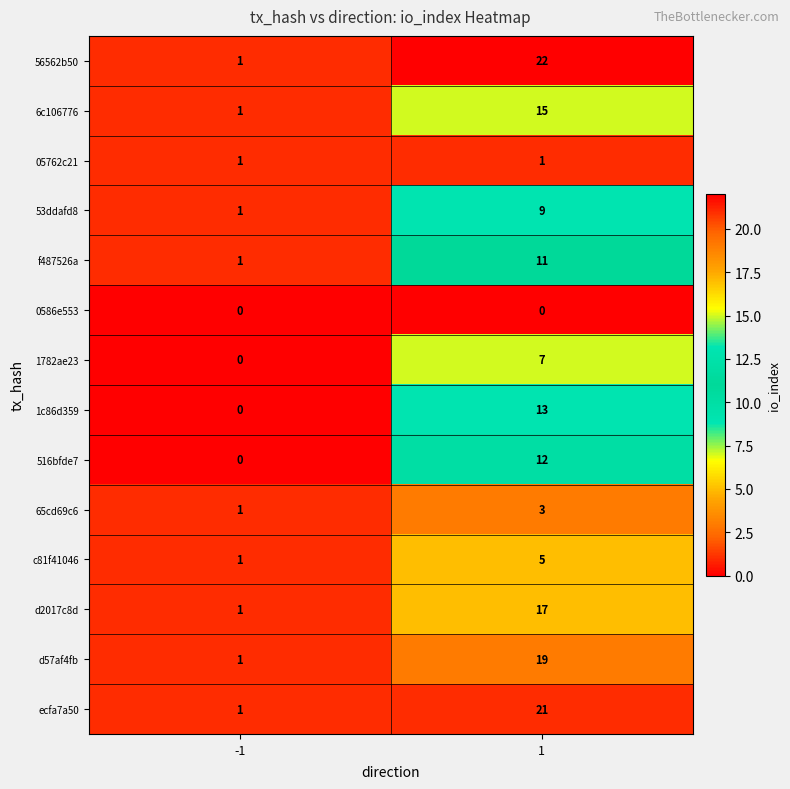

What is the approximate value of 516bfde7 at 1, to the nearest 5?

10